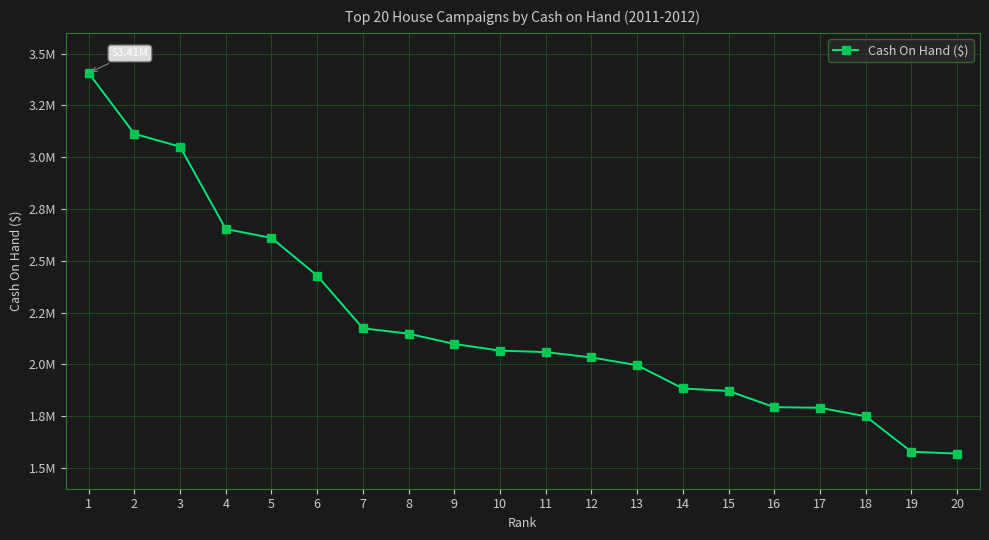

Does the chart display data point markers on the line(s)?

Yes